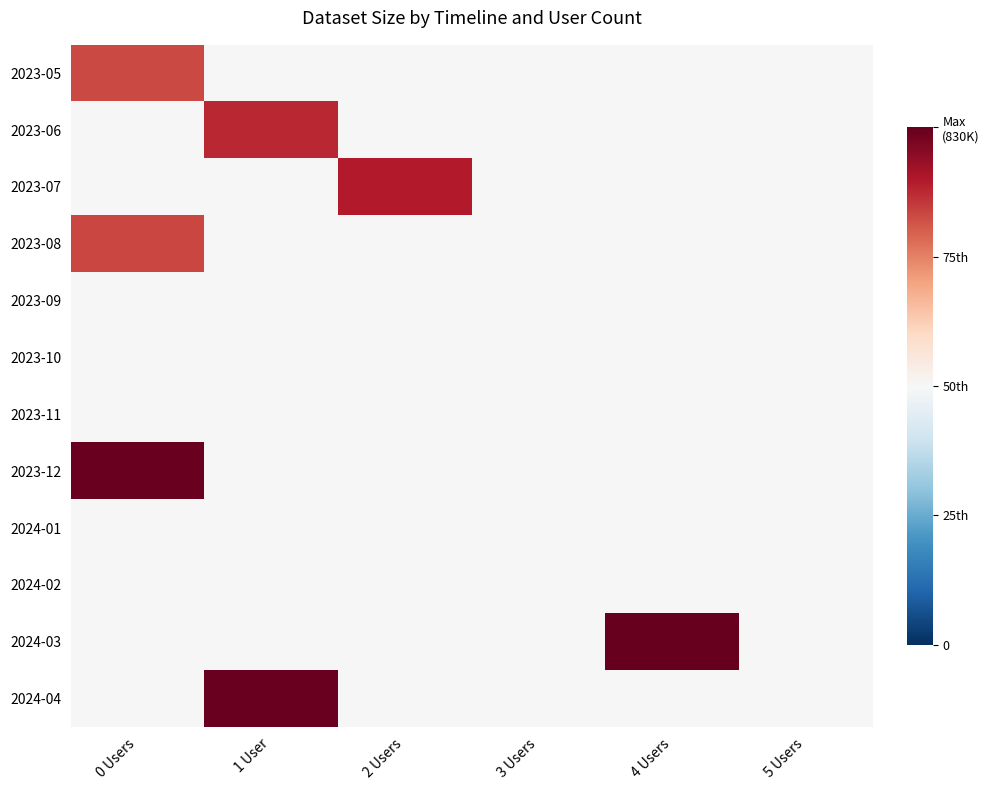

Between 0 Users and 3 Users, which series saw the biggest shift?

2023-12